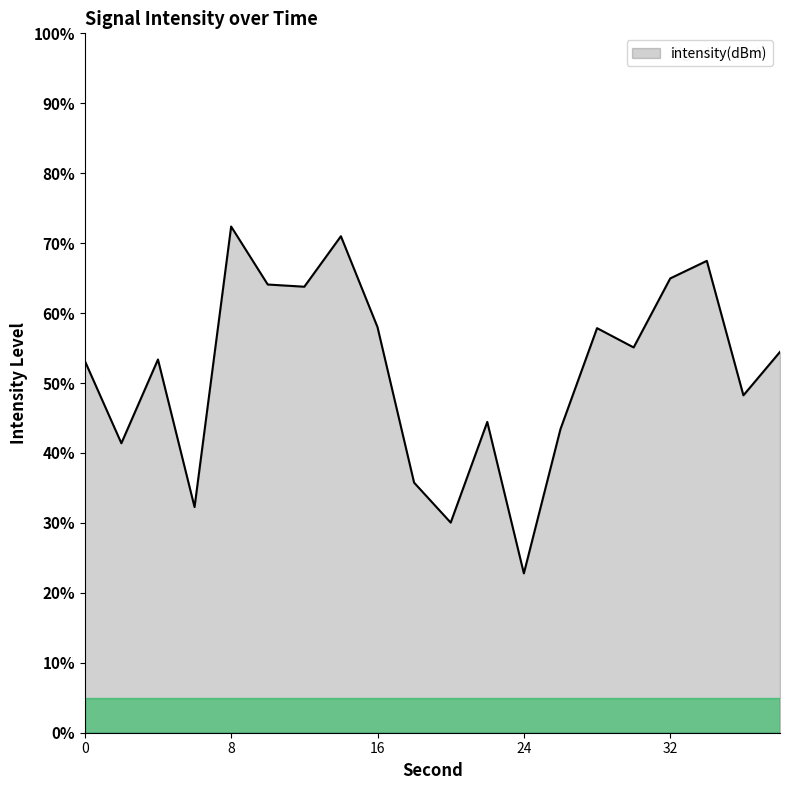

What is the difference between the maximum and minimum values?

49.6